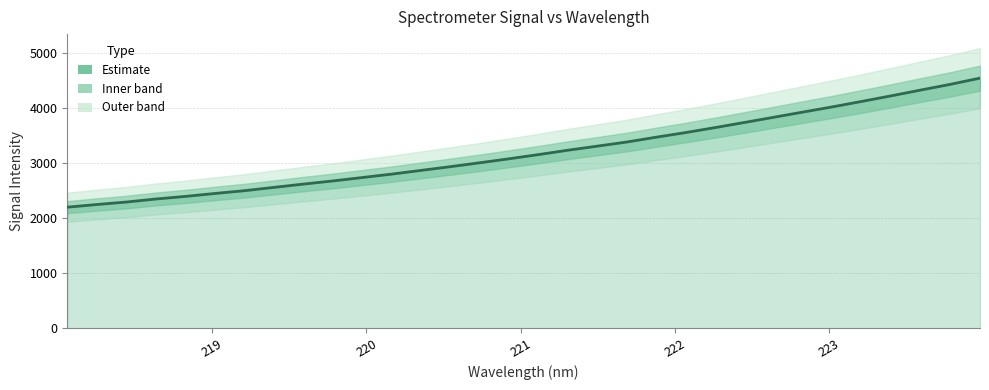

How many distinct data groups are displayed?

1